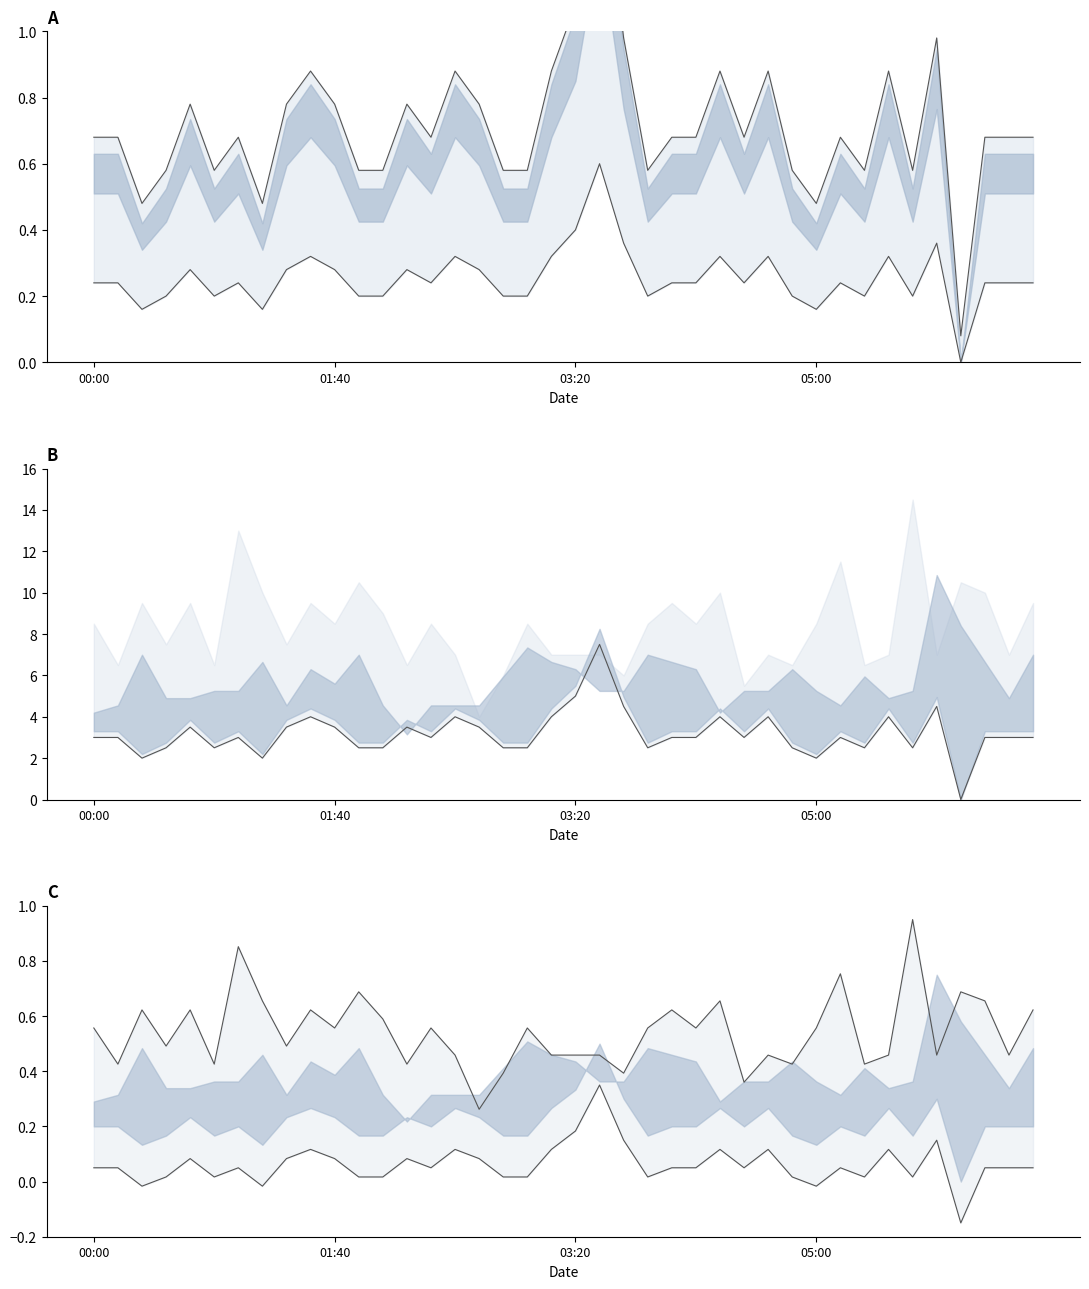

True or false: lower_line and upper cross at least once.

False